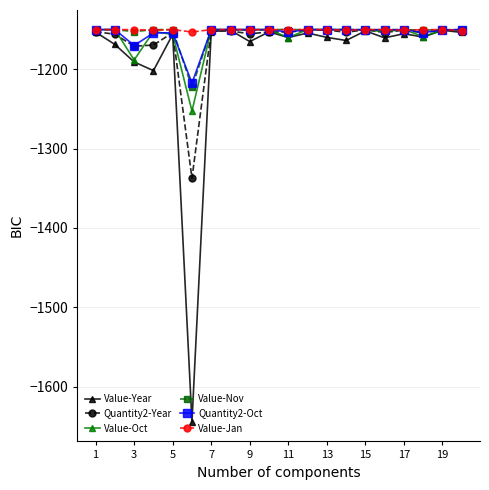

What is the minimum value shown in the chart?

-1644.3